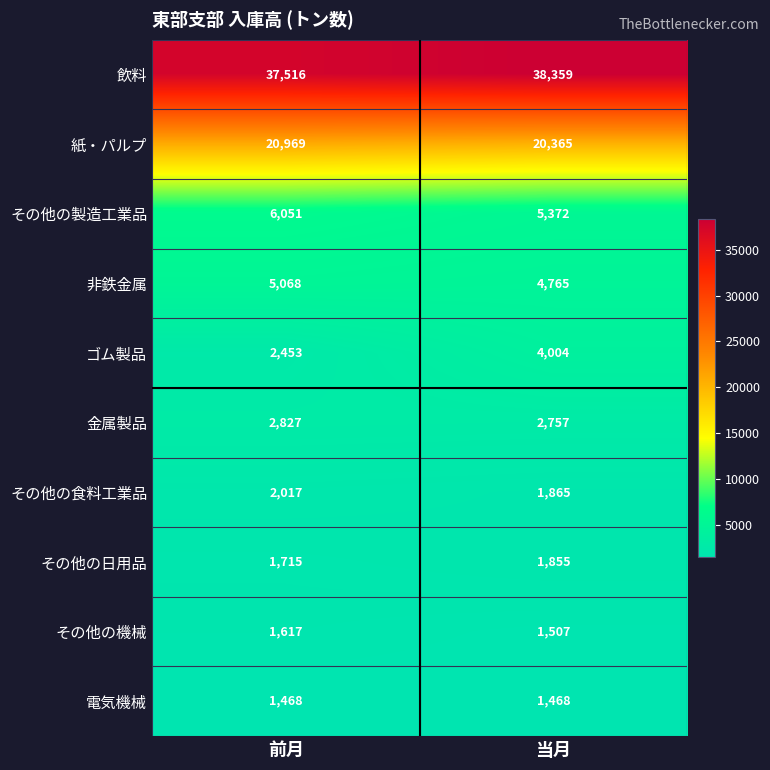

What is the total value across all series at 前月?

81701